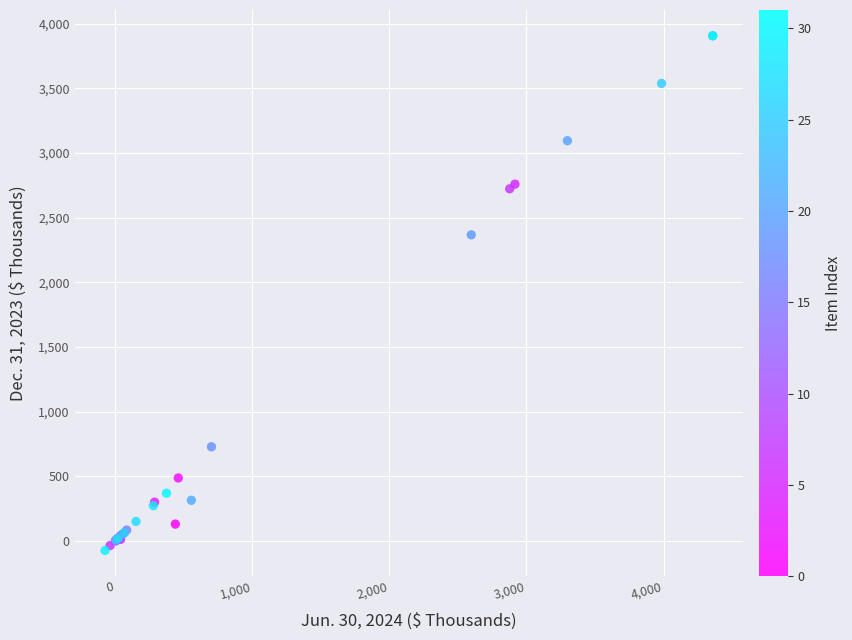

What Y value in the scatter plot is closest to 1917?

2367.5